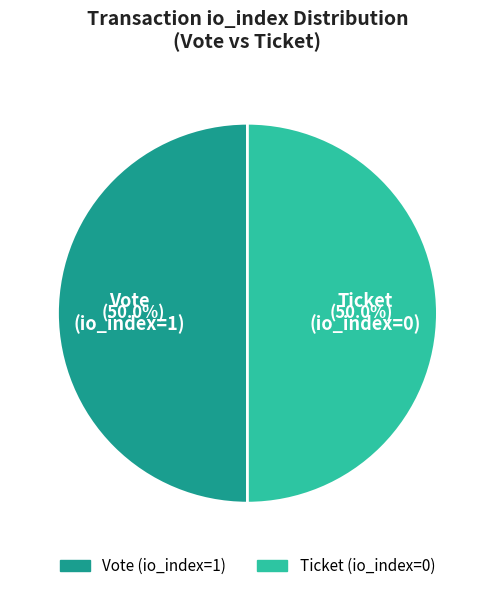

Count the number of slices in the pie.

2